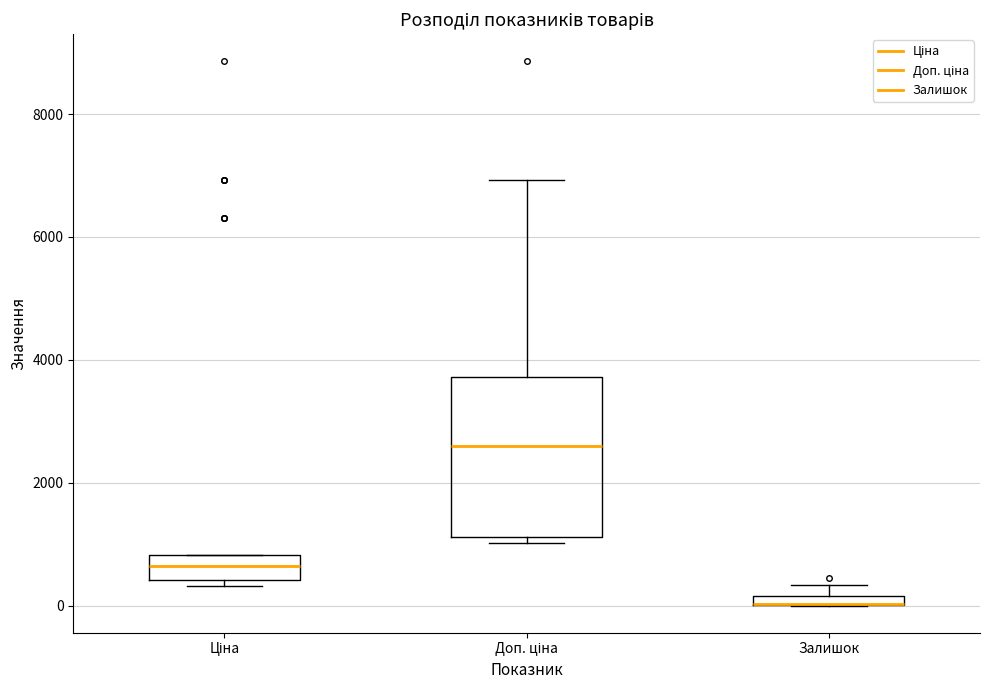

Where is the lower edge of the box for Ціна on the y-axis? The values are not printed on the chart, so give them approximately, as read against the axis.

400